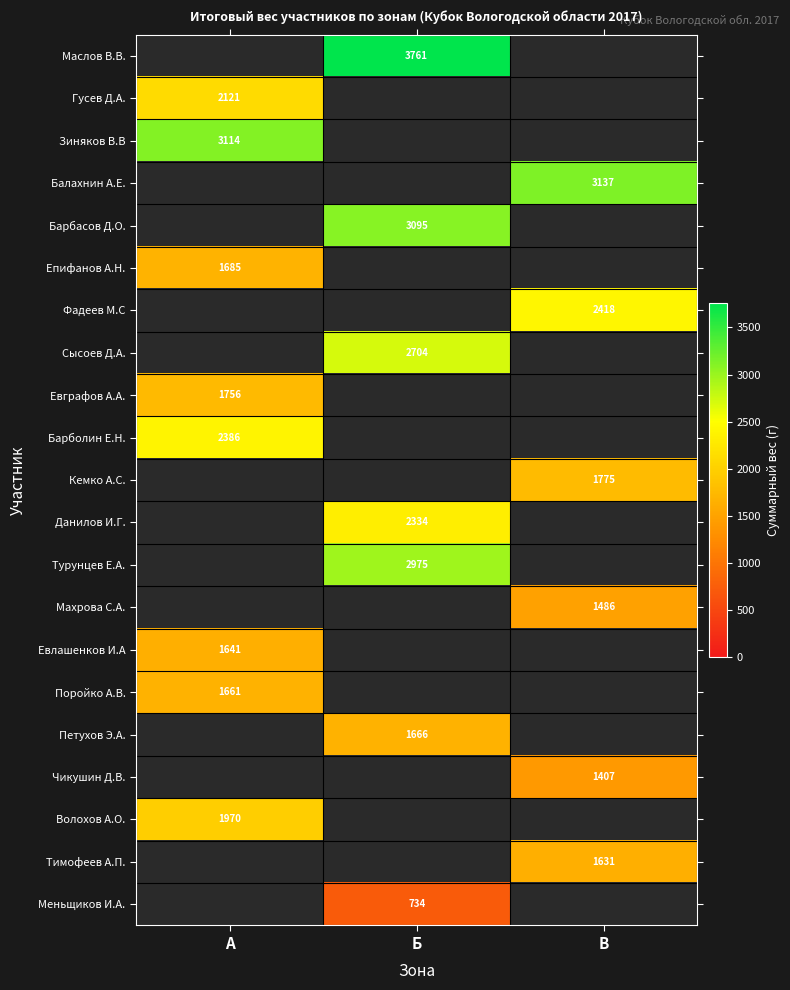

The Волохов А.О. series shows 1970 at А. True or false?

True